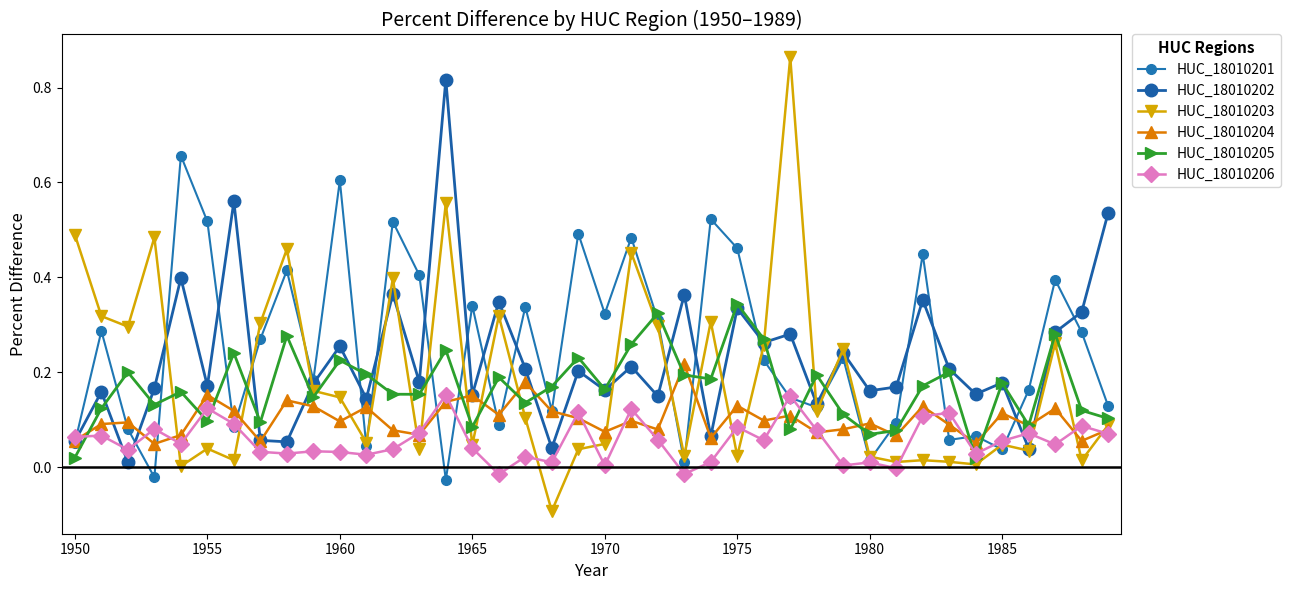

What are all the series names shown in the legend?

HUC_18010201, HUC_18010202, HUC_18010203, HUC_18010204, HUC_18010205, HUC_18010206